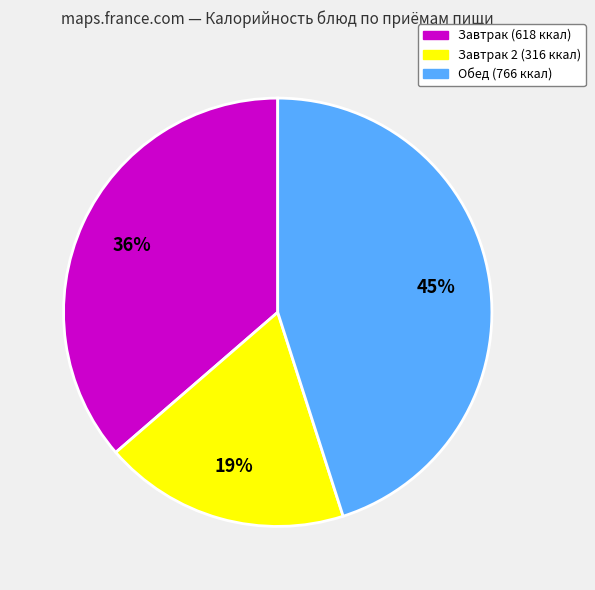

To the nearest percent, what is the average slice percentage?

33%